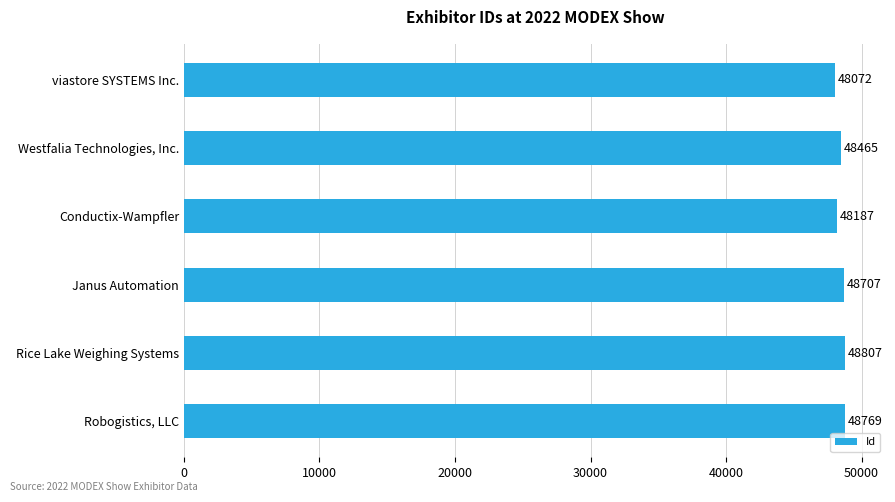

What is the change in value from Conductix-Wampfler to Rice Lake Weighing Systems?

+620